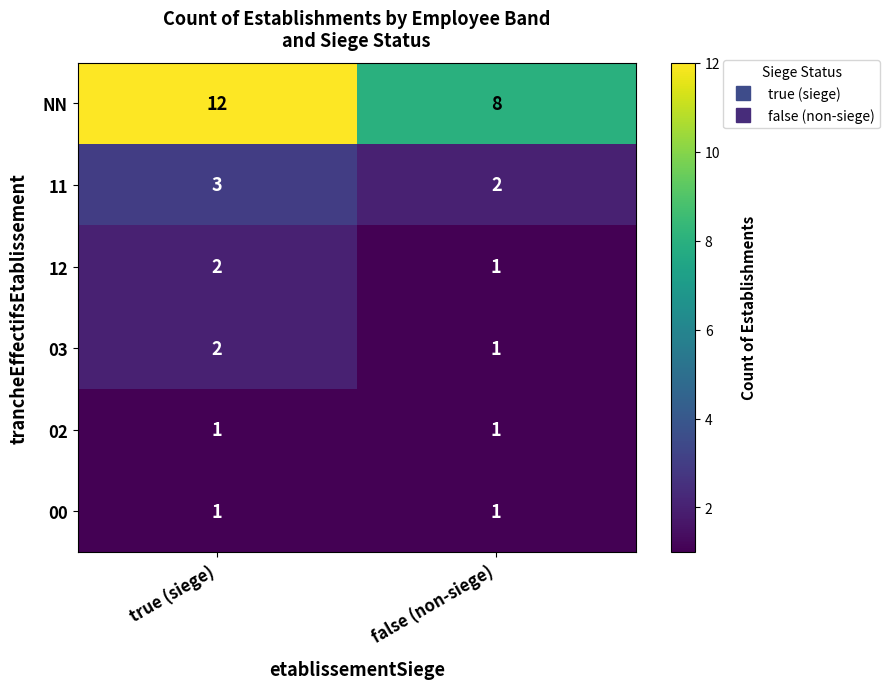

Which series has the largest total across all categories?

NN